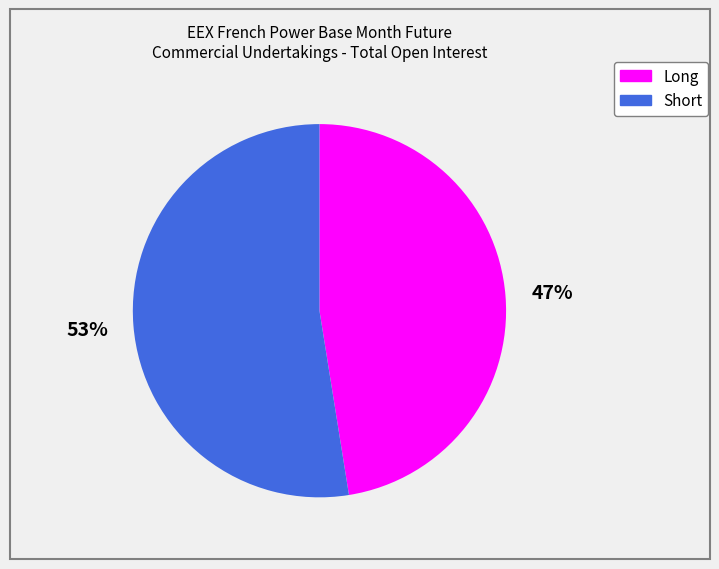

To the nearest percent, what percentage of the pie is Short?

53%